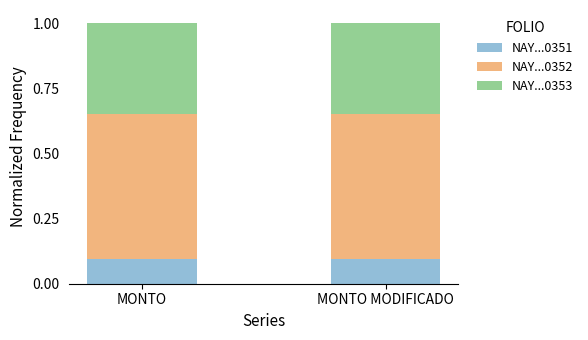

What is the total value across all series at MONTO MODIFICADO?

1.0